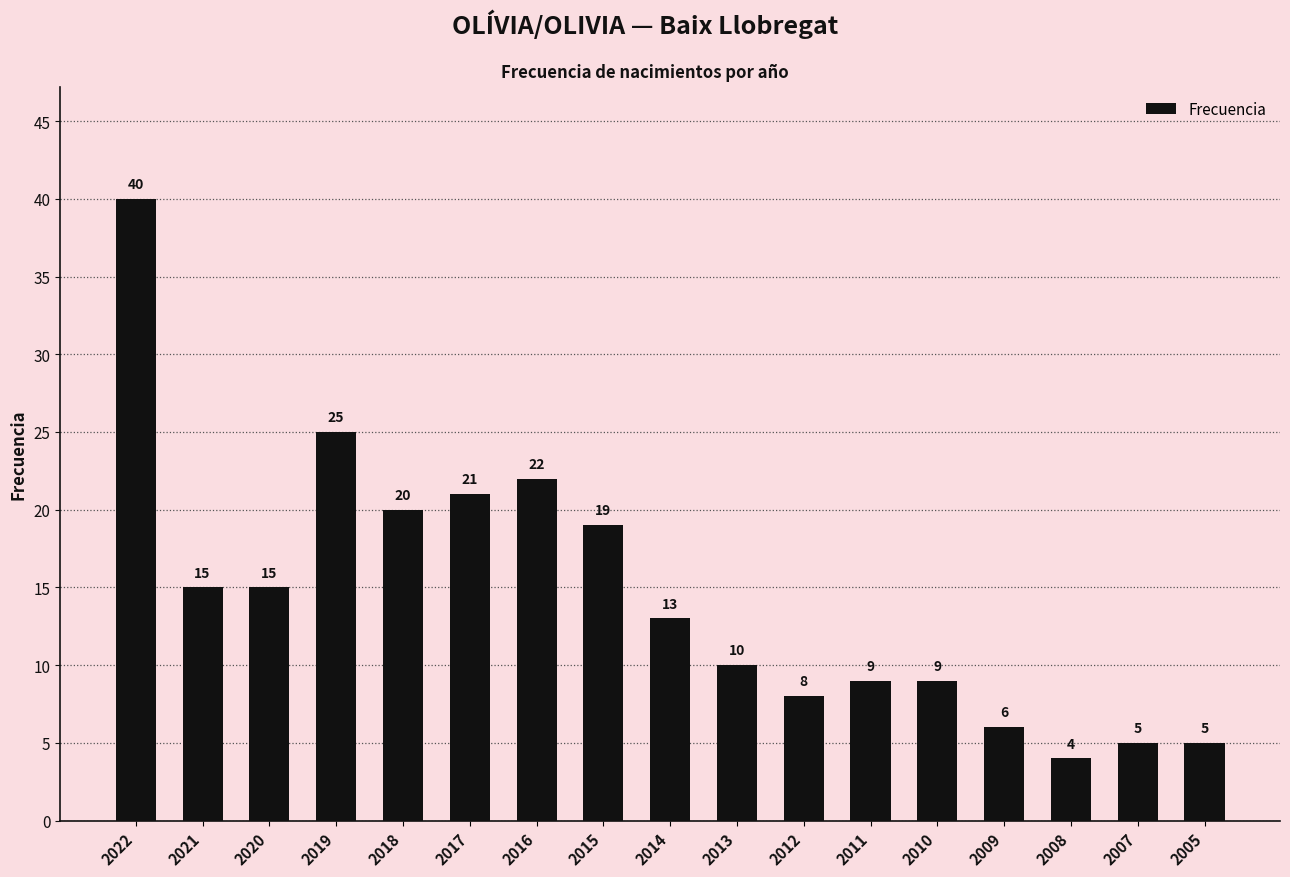

Reading right to left, extract all data points from this chart.

2005=5	2007=5	2008=4	2009=6	2010=9	2011=9	2012=8	2013=10	2014=13	2015=19	2016=22	2017=21	2018=20	2019=25	2020=15	2021=15	2022=40